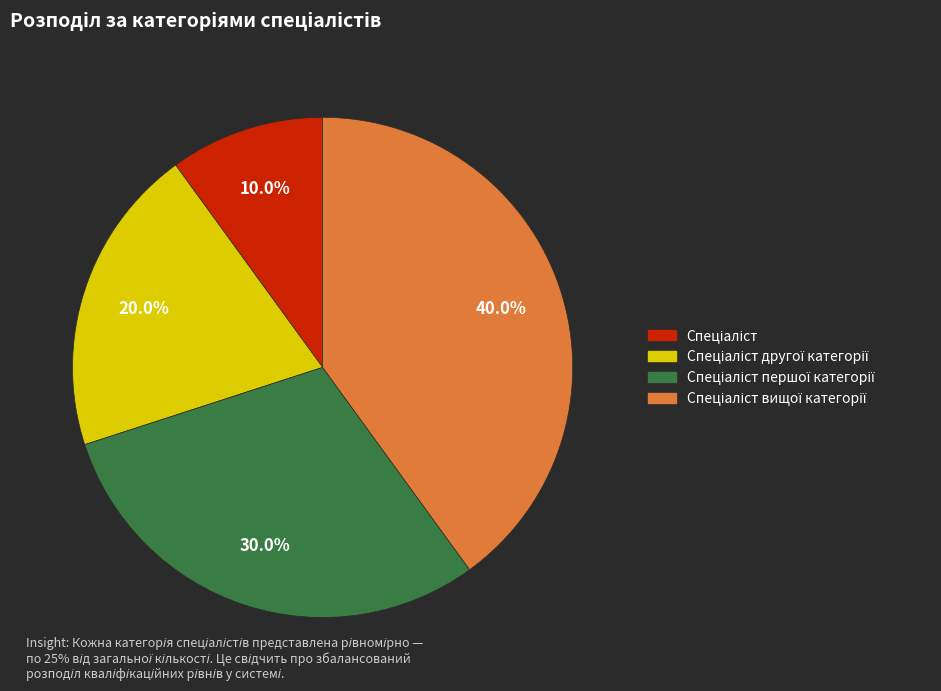

Is there a majority slice in this chart?

No